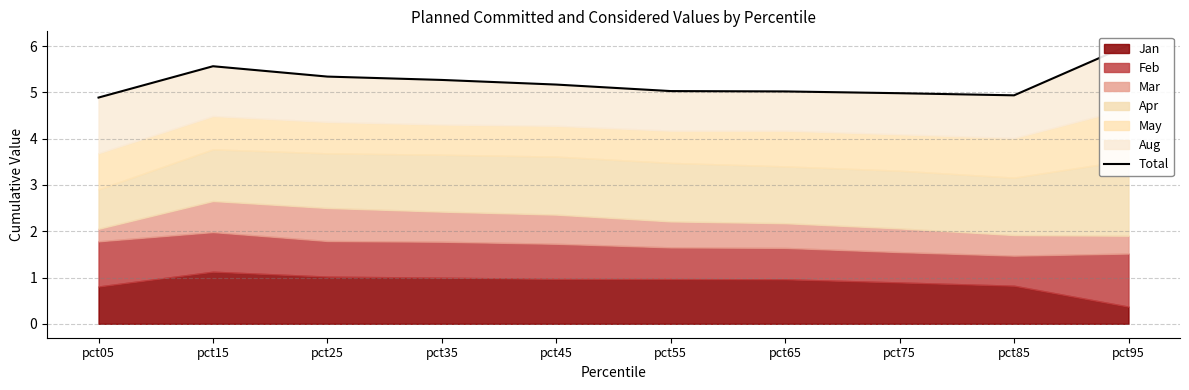

What is the change in value from pct75 to pct95?

+1.0